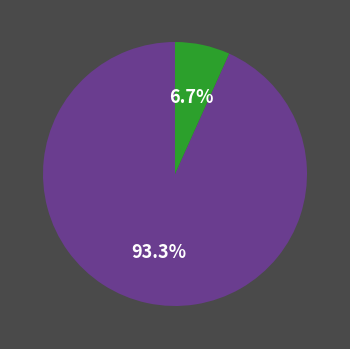

Is there a majority slice in this chart?

Yes